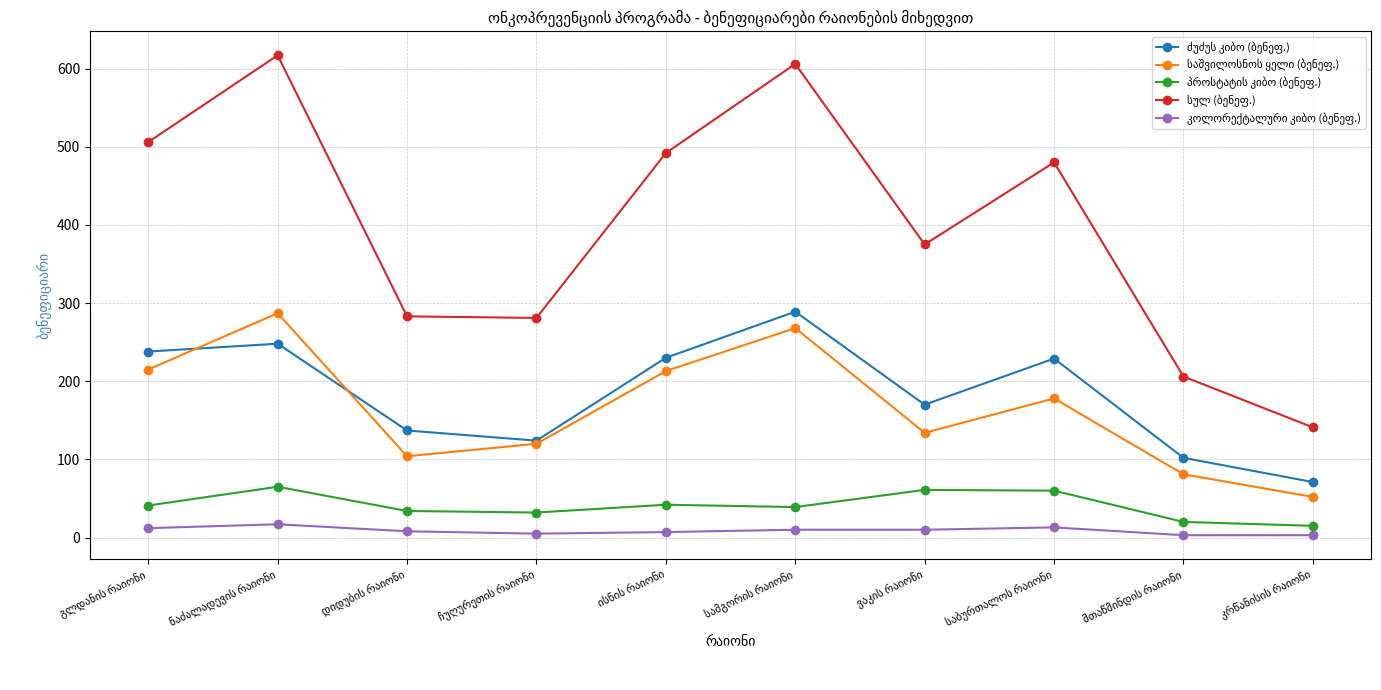

At how many categories does at least one series exceed 260?

8